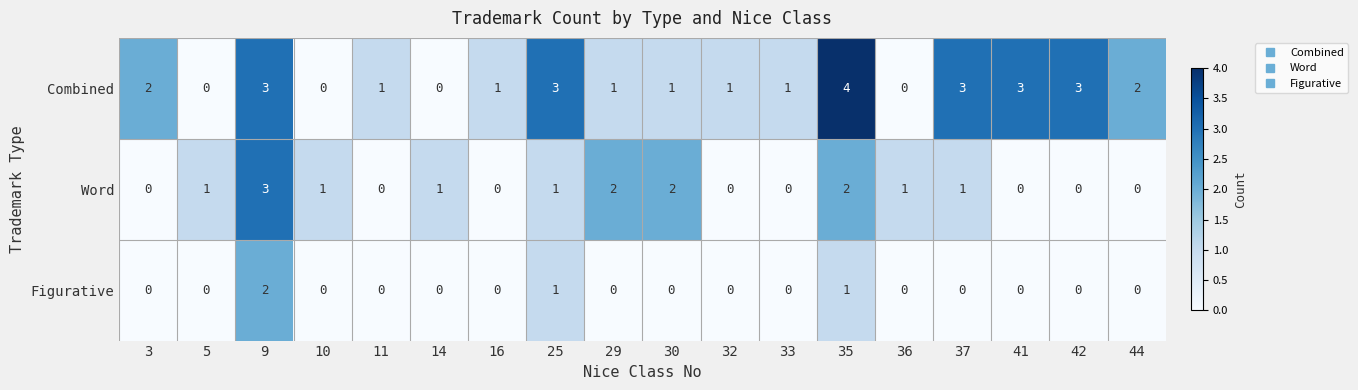

How many data points in Combined are less than 1?

4